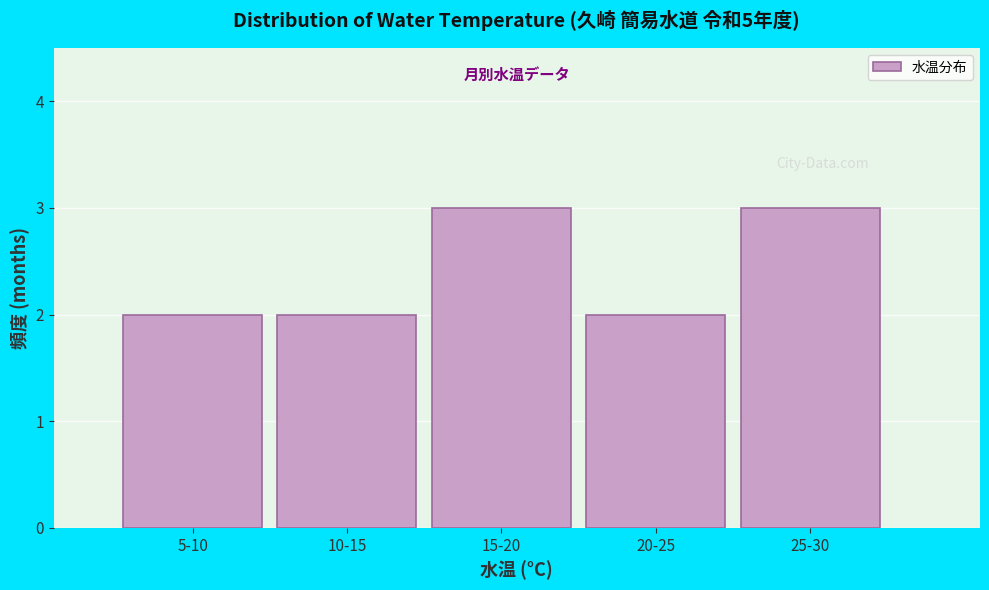

Reading left to right, extract all data points from this chart.

5-10=2	10-15=2	15-20=3	20-25=2	25-30=3